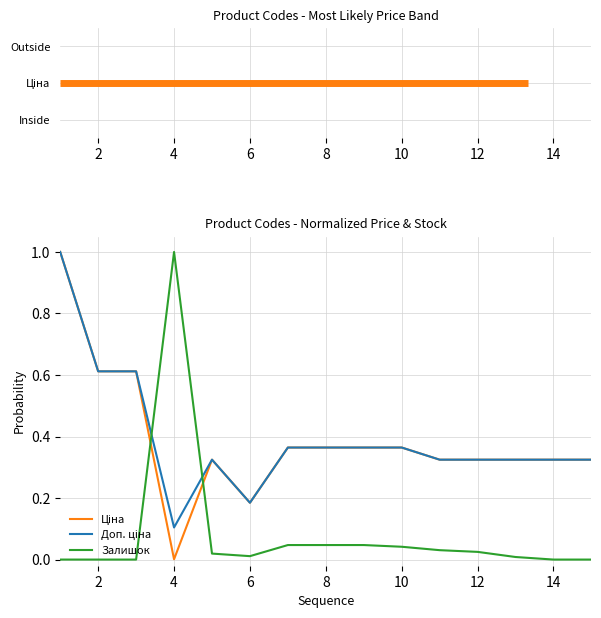

The value of Залишок at 14 is 0.0. True or false?

True